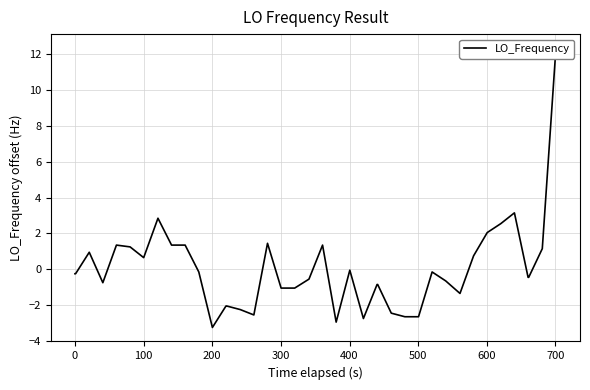

What is the greatest value displayed?

12.3